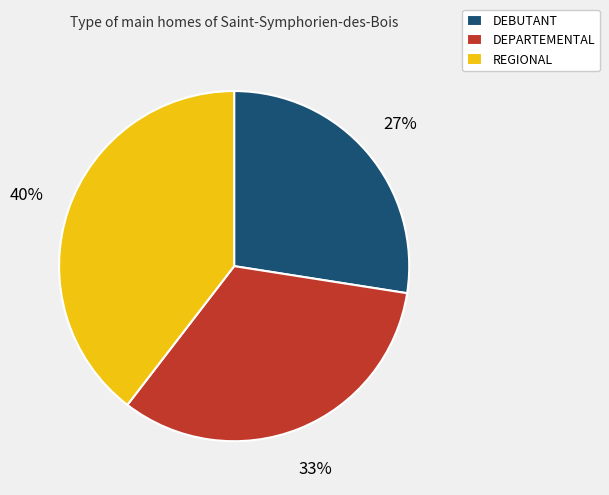

The REGIONAL slice represents 28% of the pie. True or false?

False